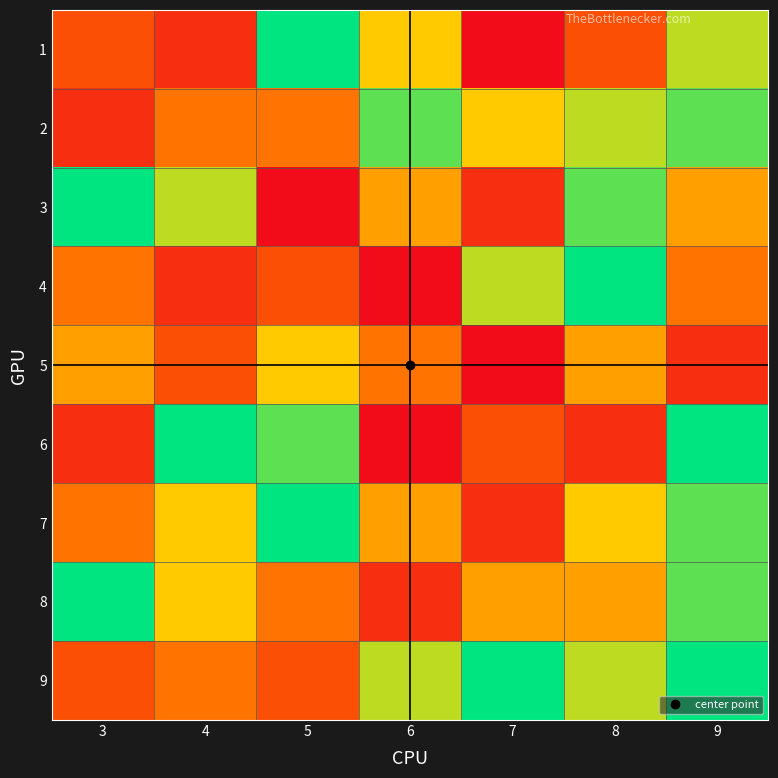

At which category is the sum across all series the highest?

9